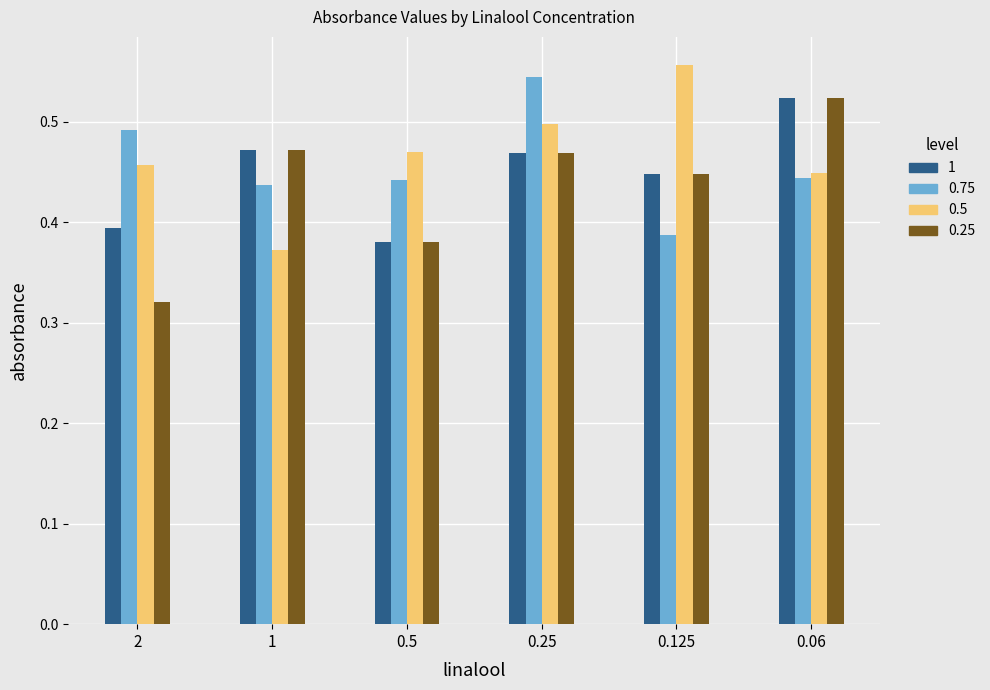

At which category is the sum across all series the highest?

0.25